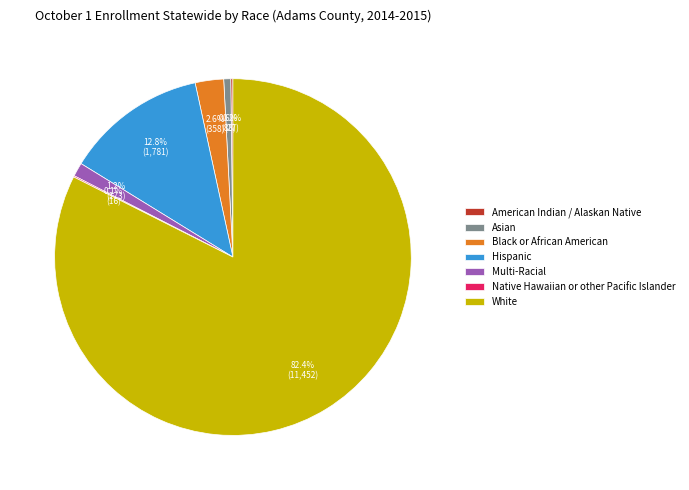

Which has a higher value, White or Black or African American?

White